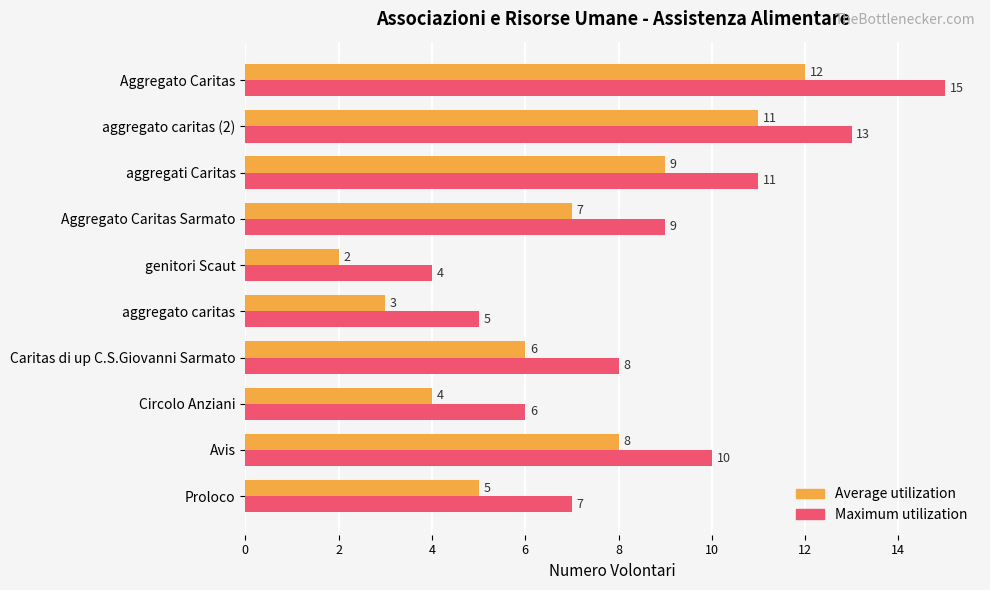

The value of Maximum utilization at genitori Scaut is 4. True or false?

True